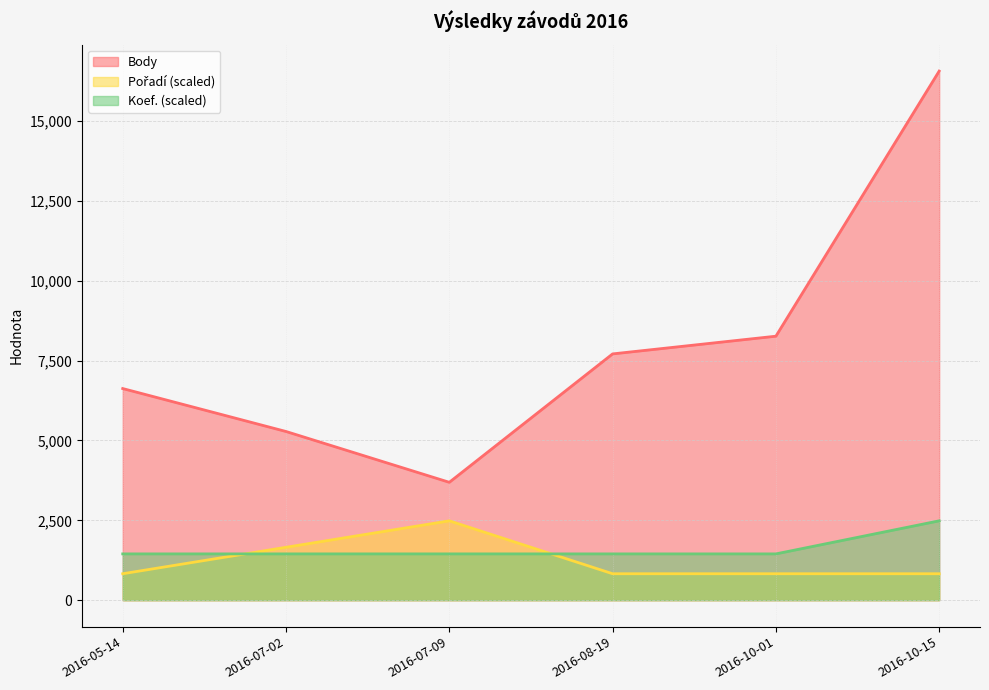

List the labels in order of Pořadí value, smallest first.

2016-05-14, 2016-08-19, 2016-10-01, 2016-10-15, 2016-07-02, 2016-07-09